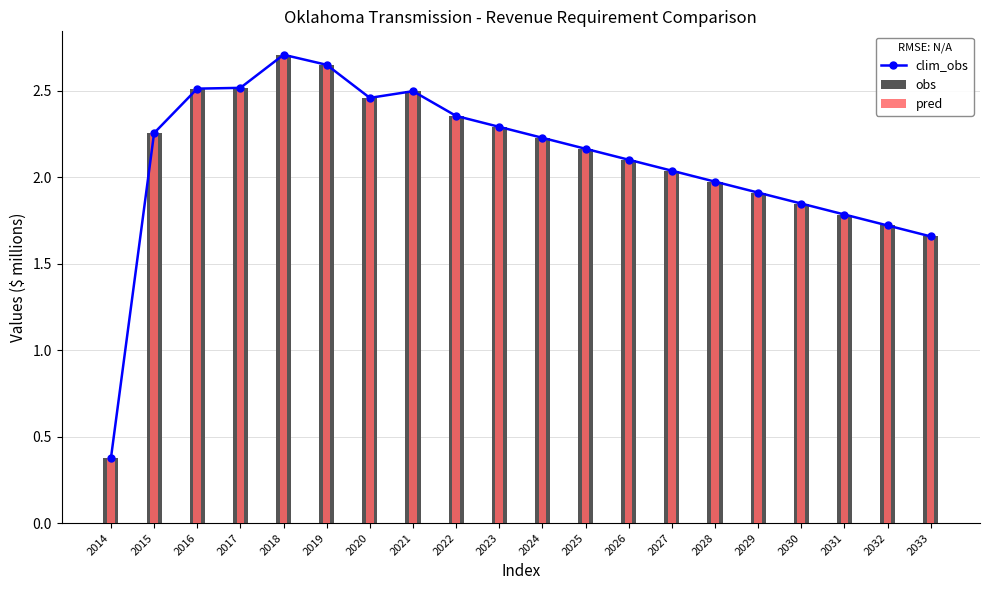

What is the sum of all obs values?

42.0